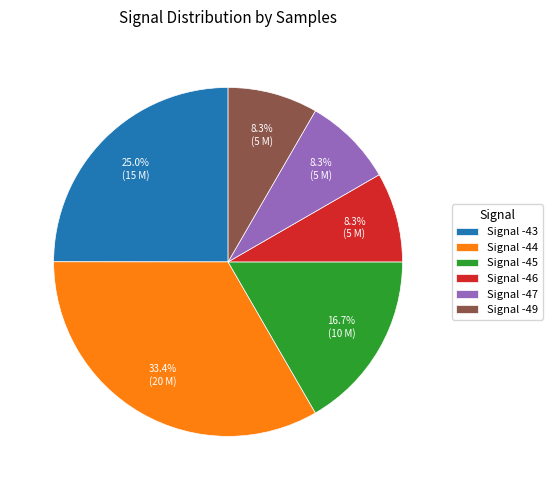

Which has a higher value, Signal -43 or Signal -47?

Signal -43